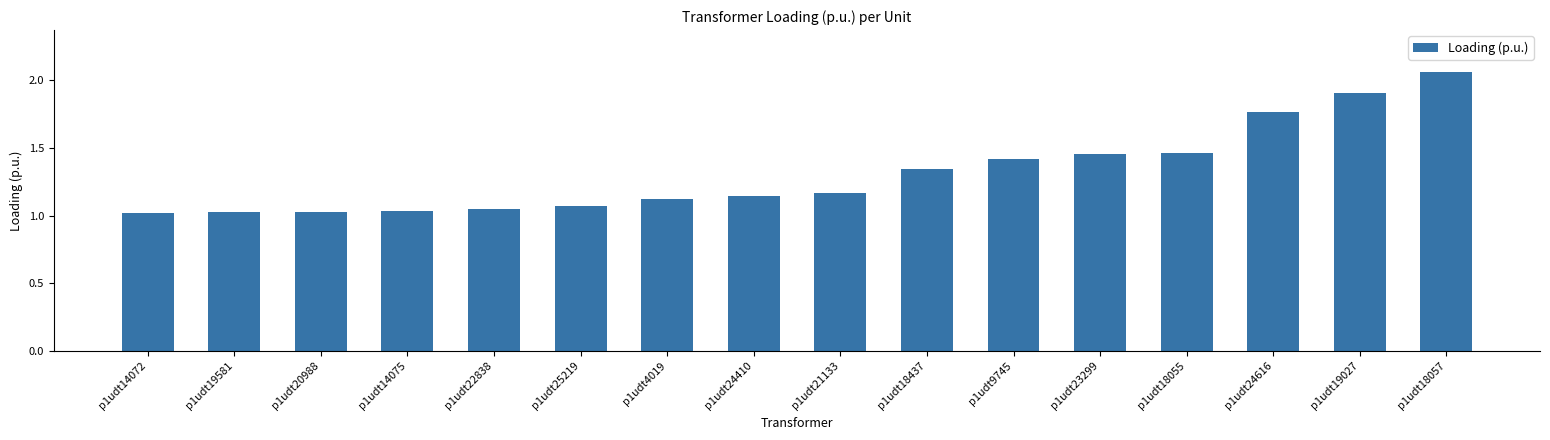

How many data points does each series have?

16